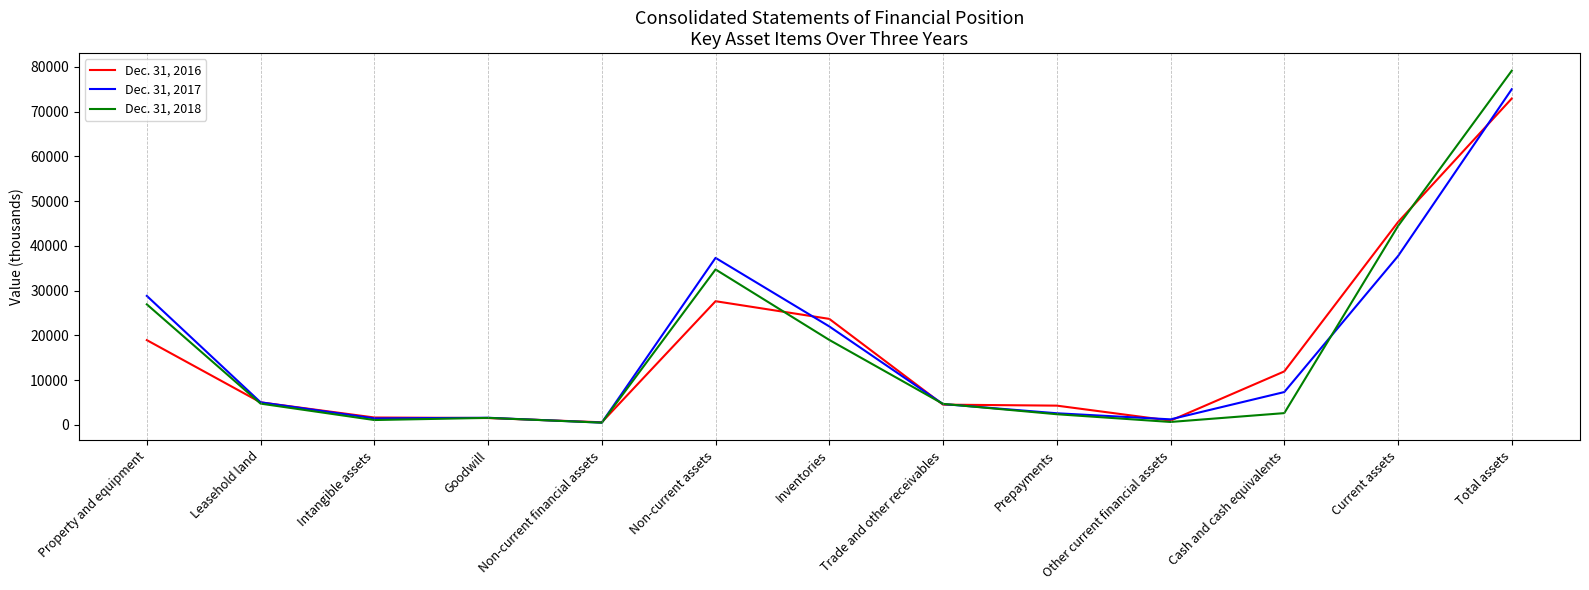

At Current assets, list the series in order from smallest to largest.

Dec. 31, 2017, Dec. 31, 2018, Dec. 31, 2016